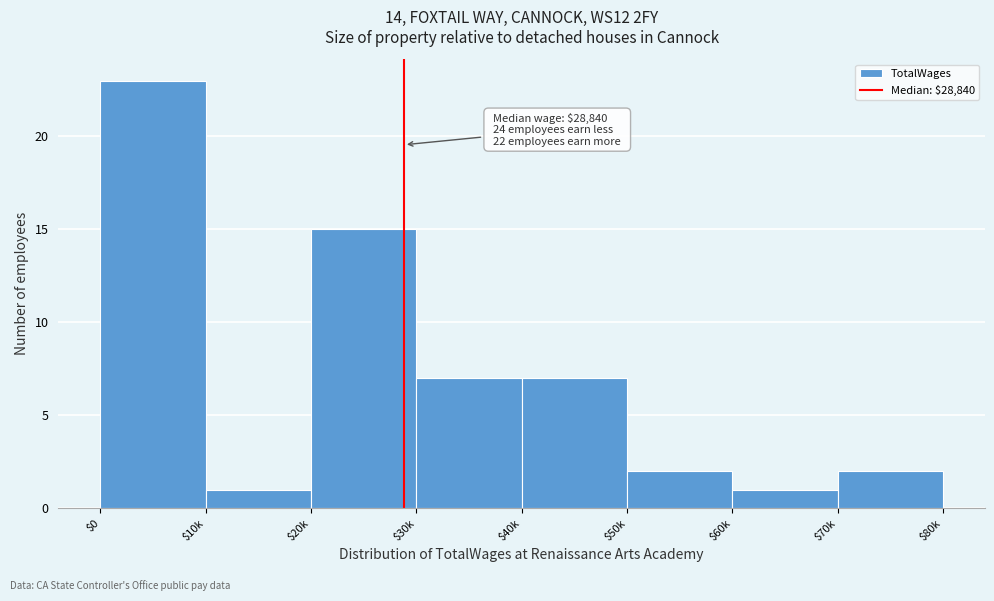

Reading left to right, what are all the values shown in this chart?

23	1	15	7	7	2	1	2